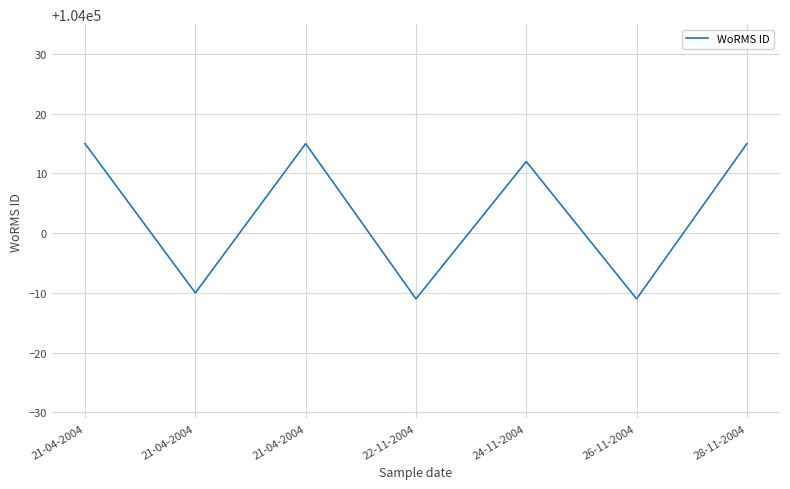

What is the difference between the second highest and minimum values?

26